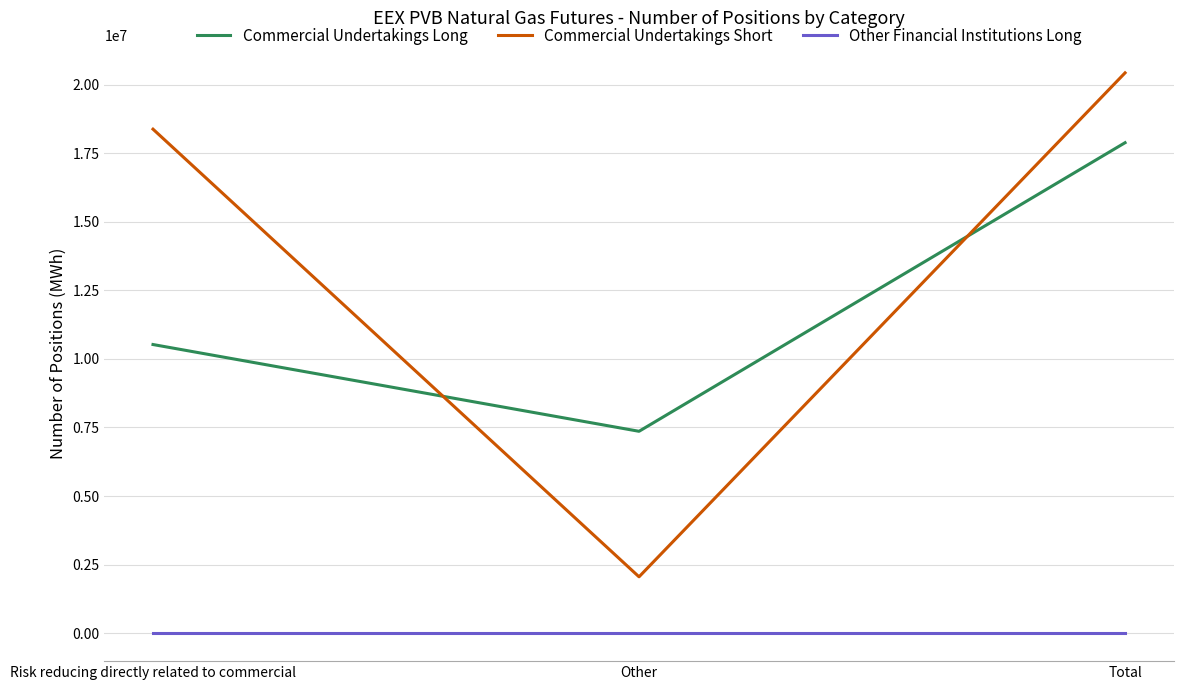

How many lines are shown in the chart?

3